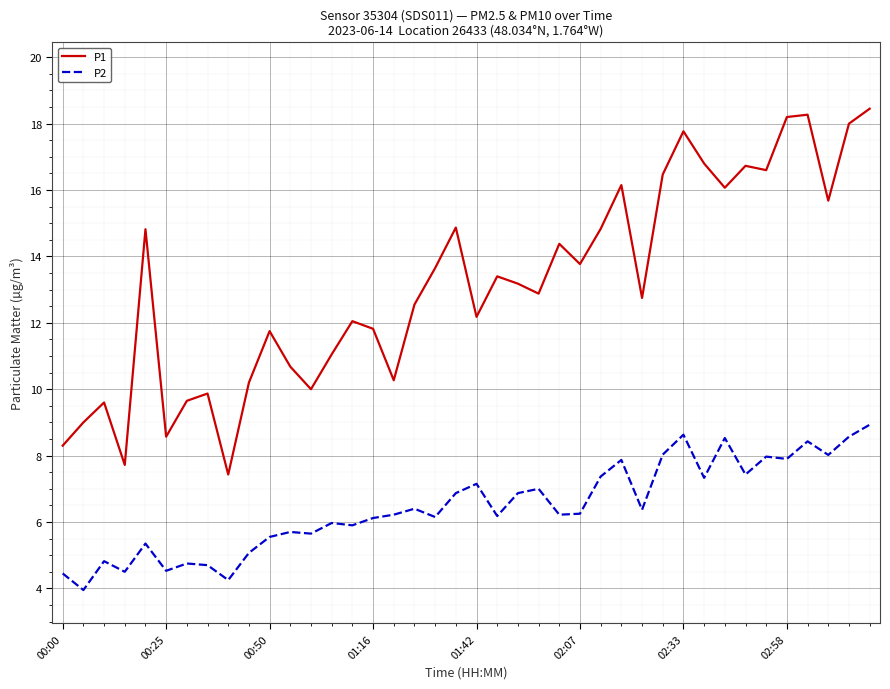

Rank the series by their average value, from highest to lowest.

P1, P2